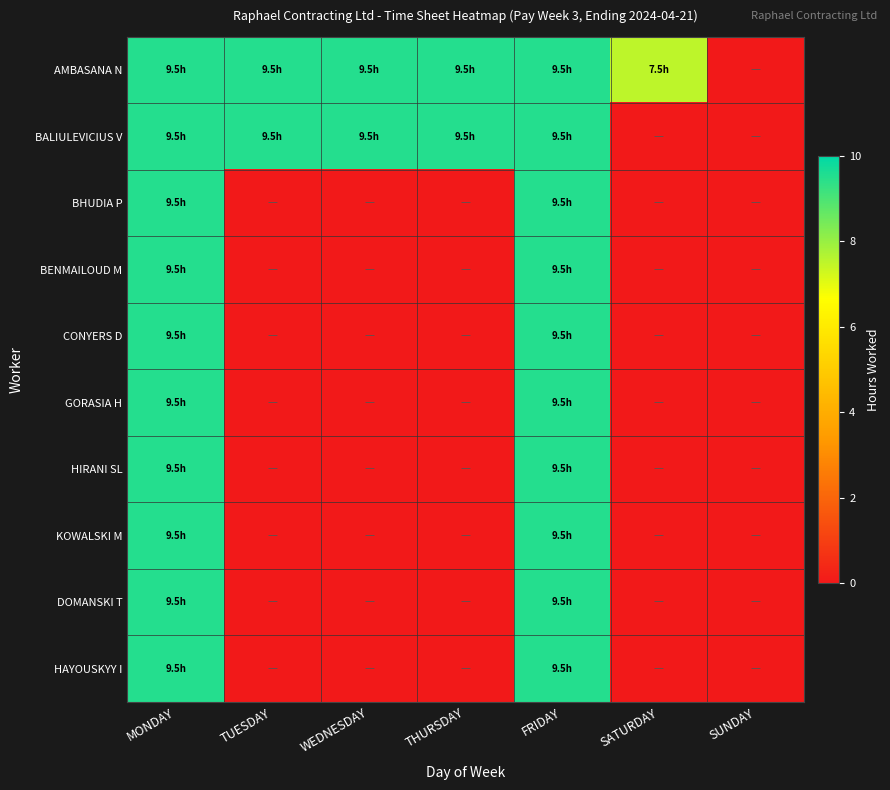

Rank the series at FRIDAY from lowest to highest value.

AMBASANA N, BALIULEVICIUS V, BHUDIA P, BENMAILOUD M, CONYERS D, GORASIA H, HIRANI SL, KOWALSKI M, DOMANSKI T, HAYOUSKYY I